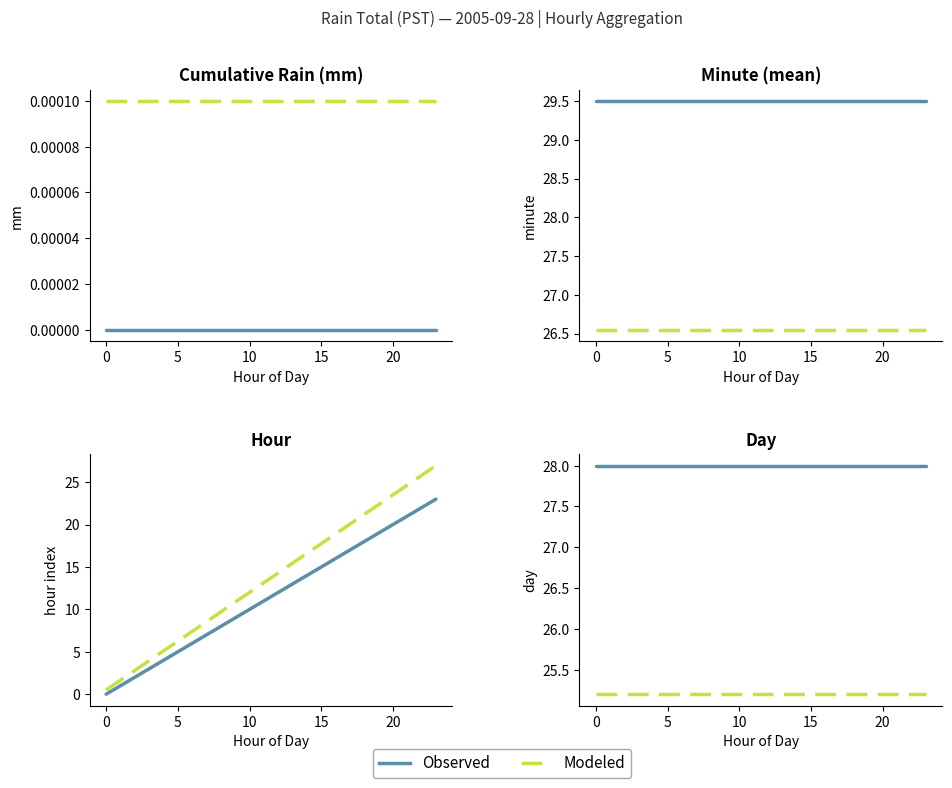

Is the value of Observed at 19 greater than the value of Modeled at 16?

Yes